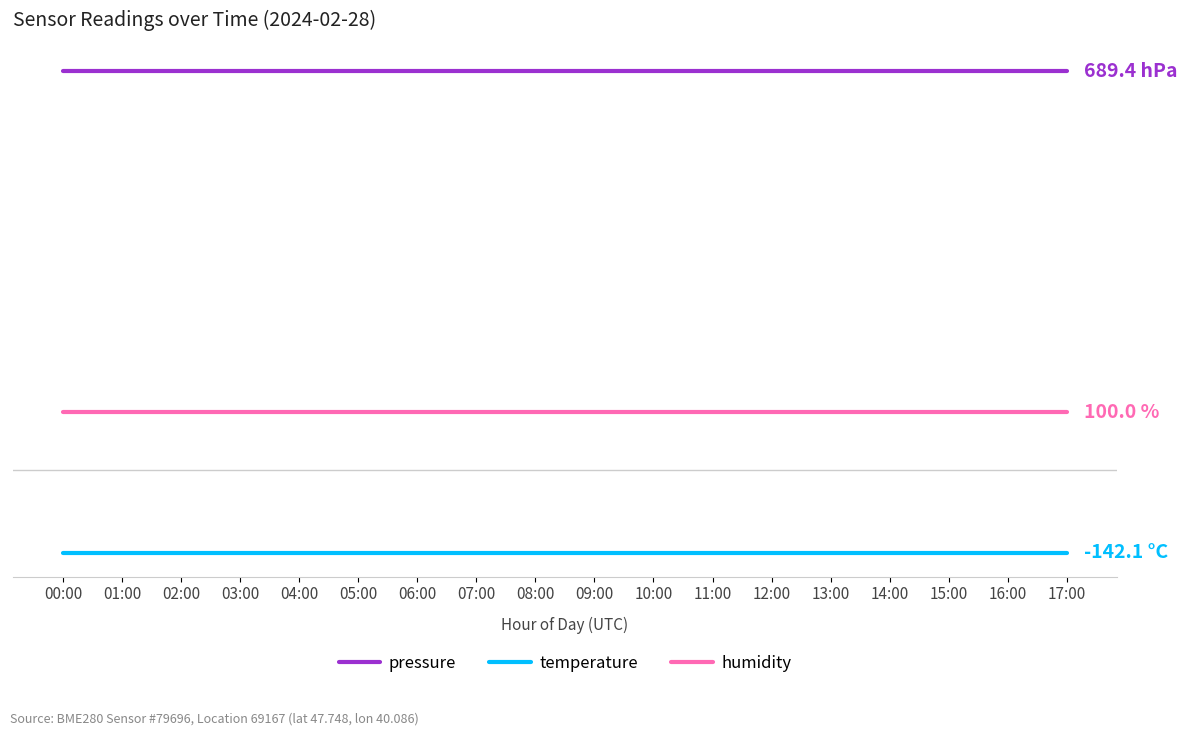

List the series in order of their overall mean, lowest first.

temperature, humidity, pressure